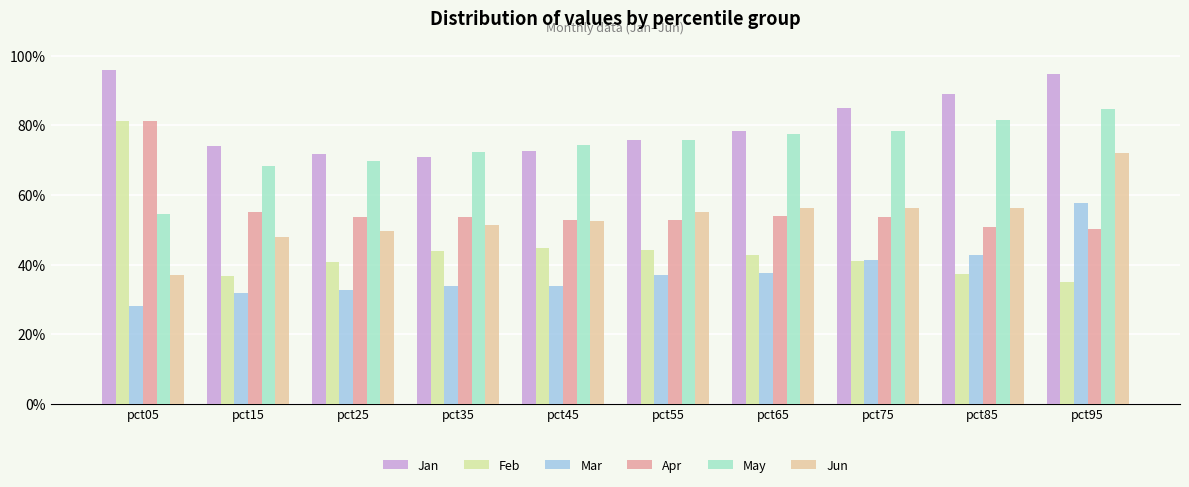

What is the minimum value for Jan?

0.7